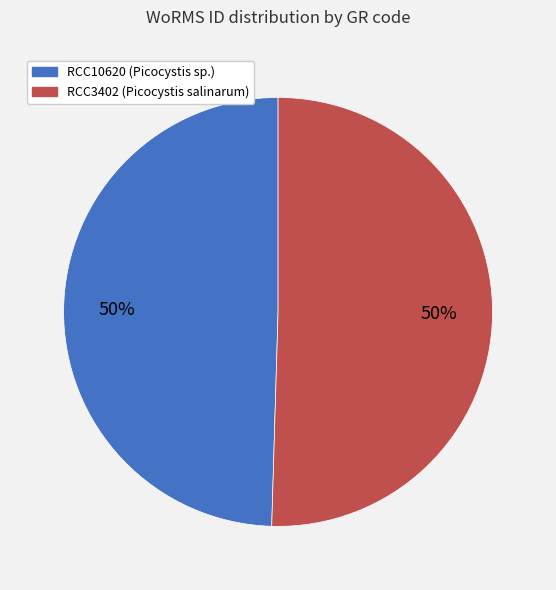

Combined, do RCC10620 and RCC3402 account for over 50%?

Yes